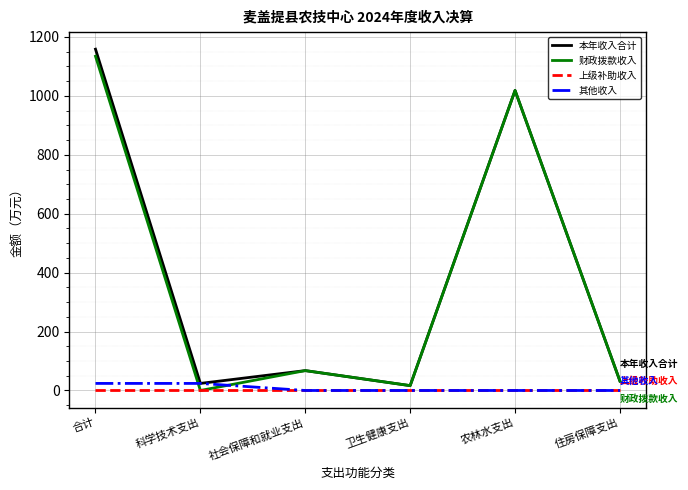

At which label is 财政拨款收入 closest to 567?

农林水支出